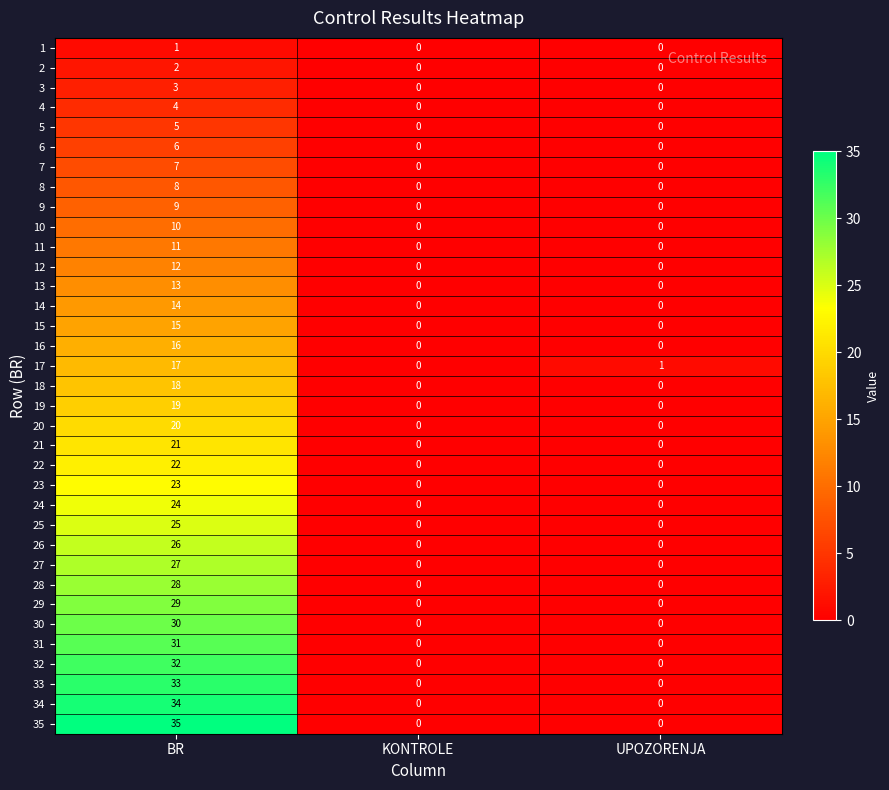

What is the maximum value shown in the chart?

35